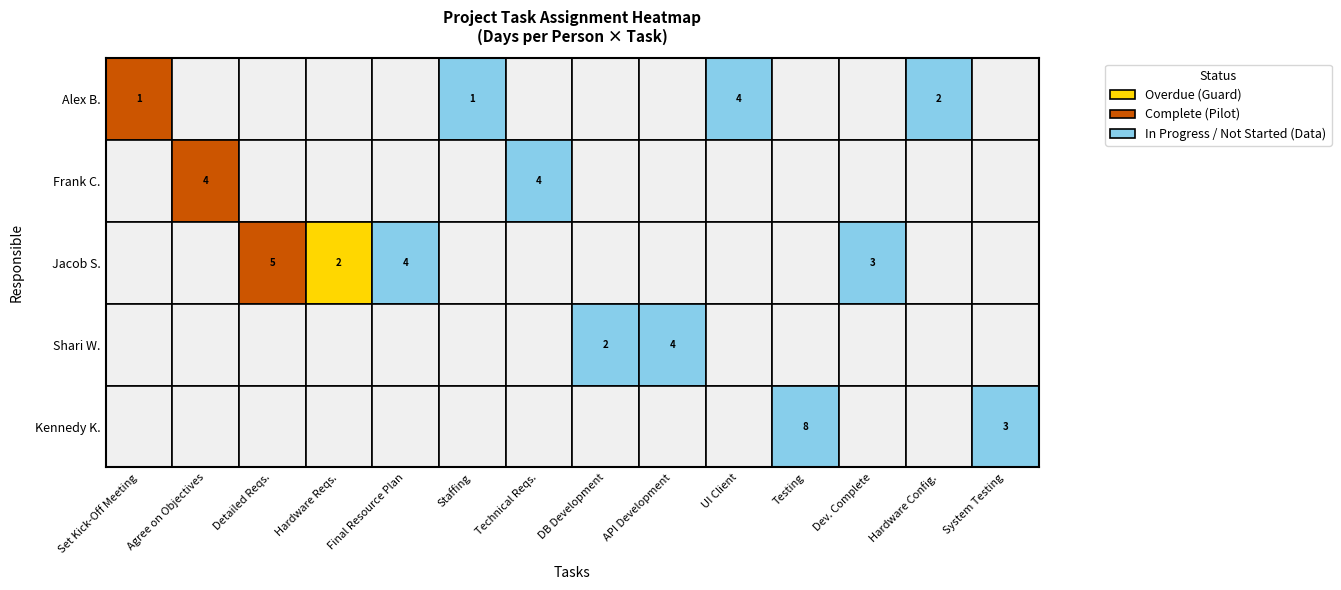

Is it true that the value at 8 is 5?

False